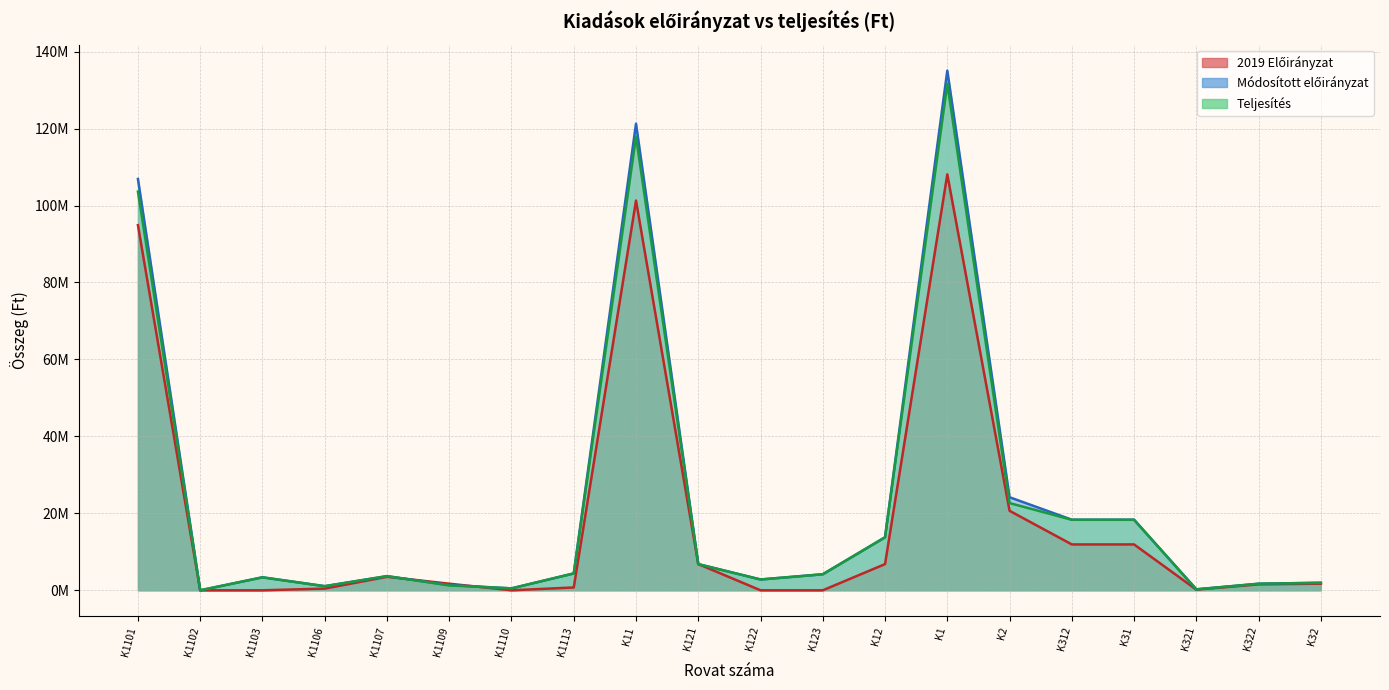

Which series changed the most between K1107 and K1110?

2019 Előirányzat